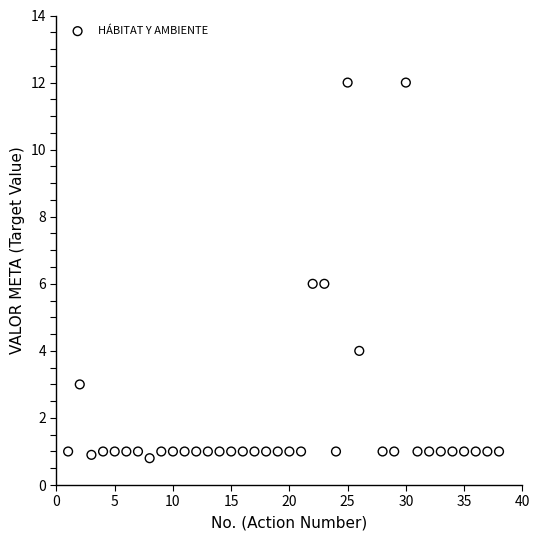

What is the range of Y values (max minus min)?

11.2